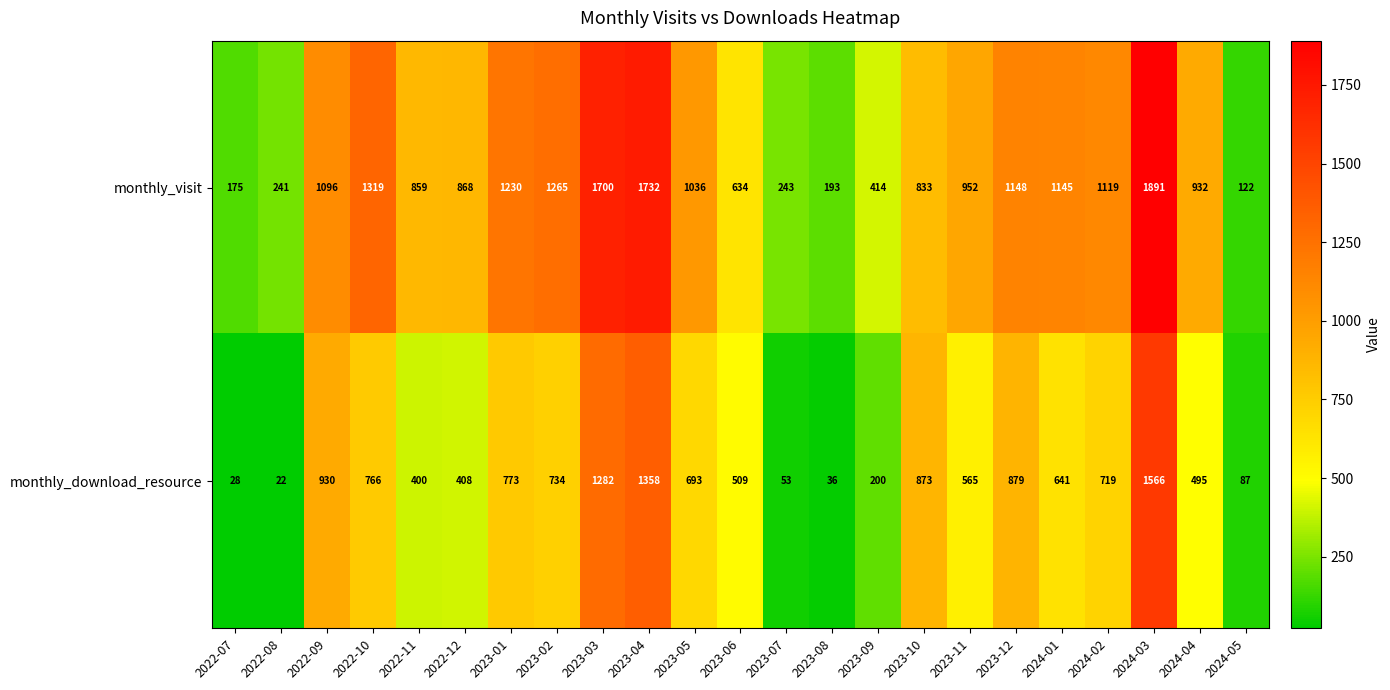

What is the greatest value displayed?

1891